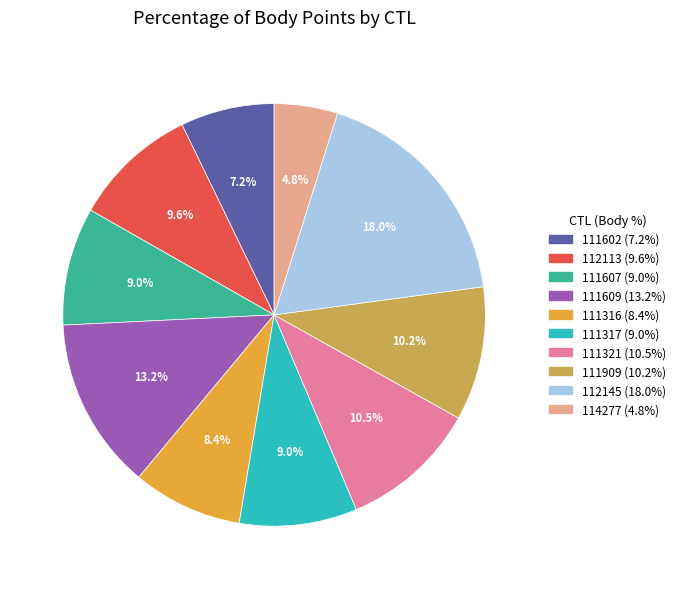

What percentage is the 111317 slice, to the nearest percent?

9%